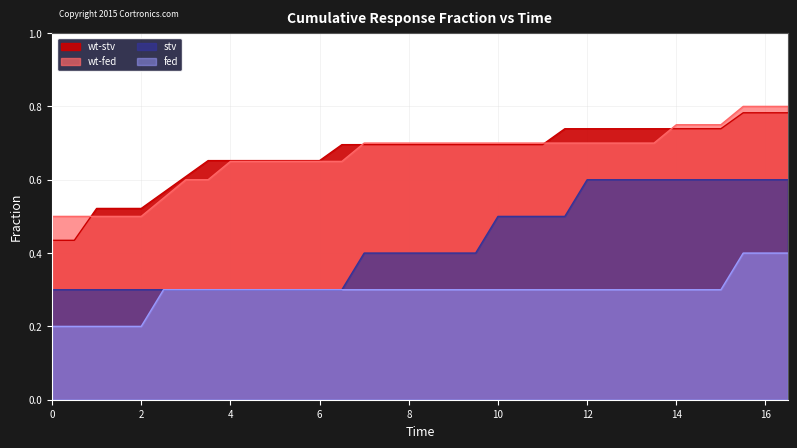

What are all the series names shown in the legend?

wt-stv, wt-fed, stv, fed